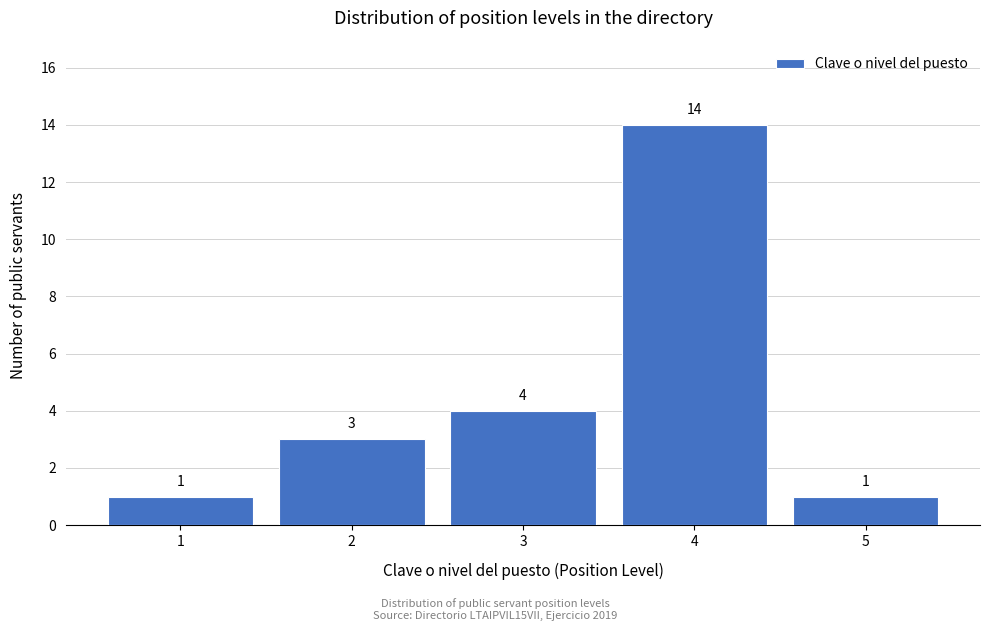

Which range on the x-axis has the tallest bar?

3.5 to 4.5